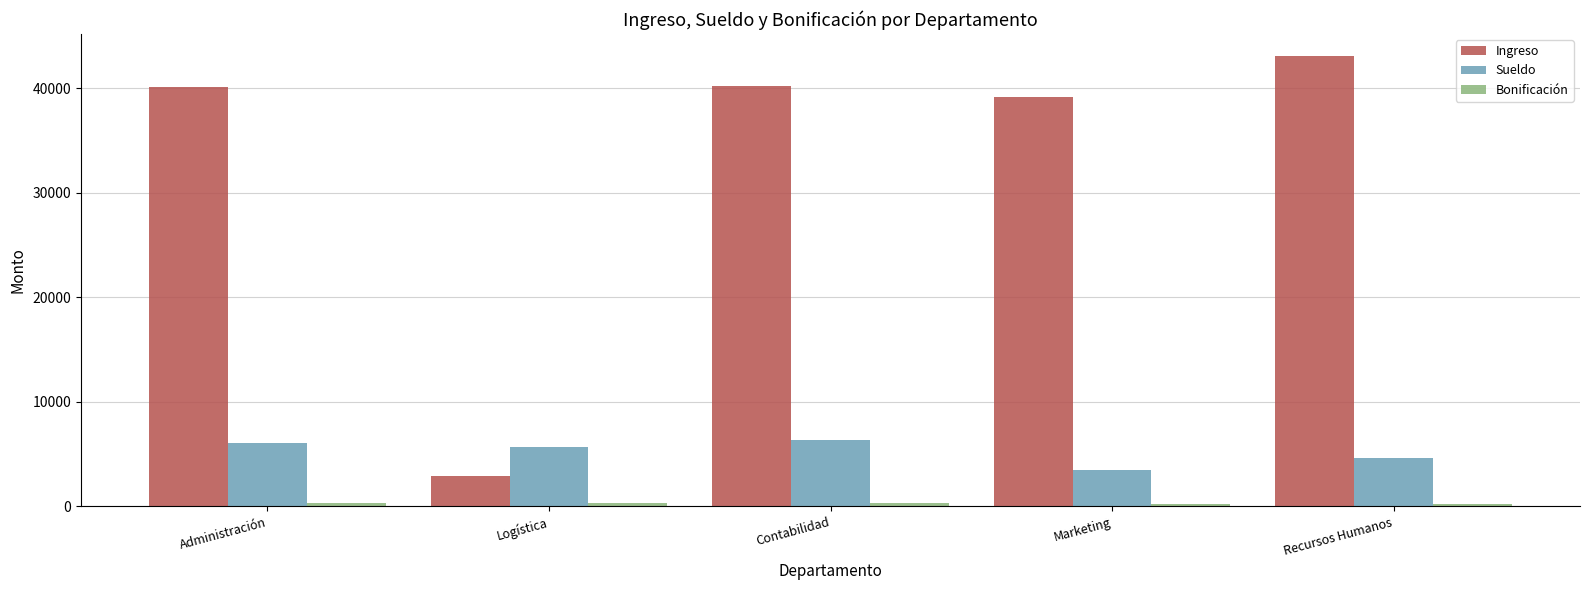

Which series has the largest range (max minus min)?

Ingreso